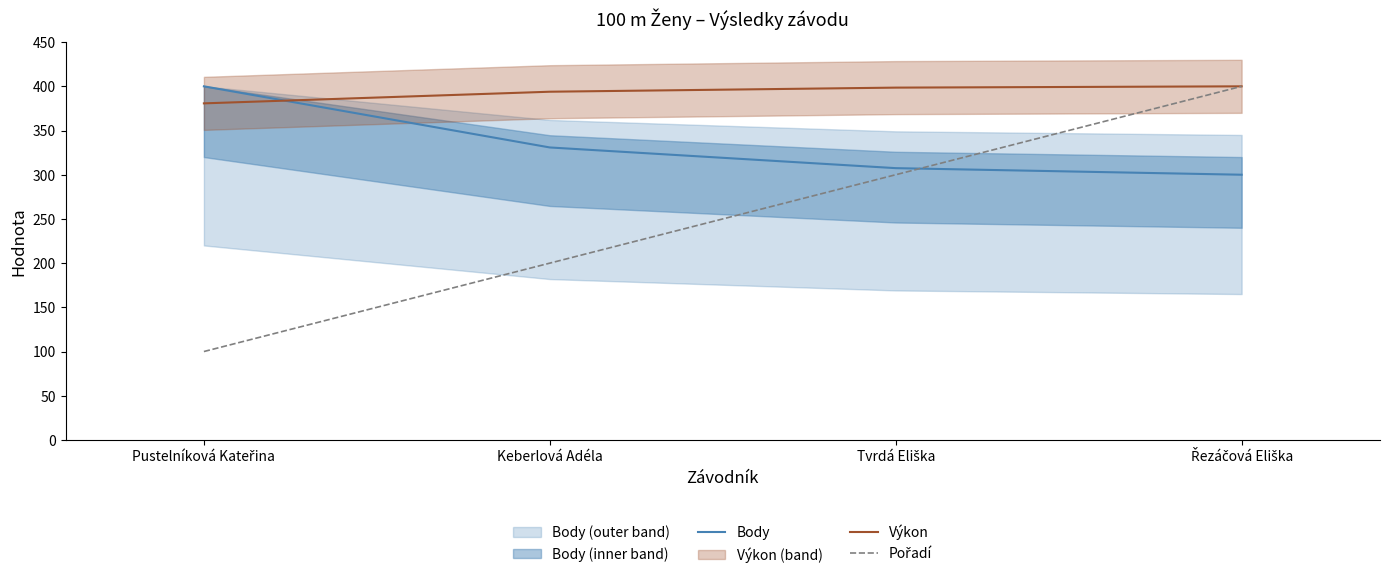

Is it true that Výkon equals 400.0 at Řezáčová Eliška?

True